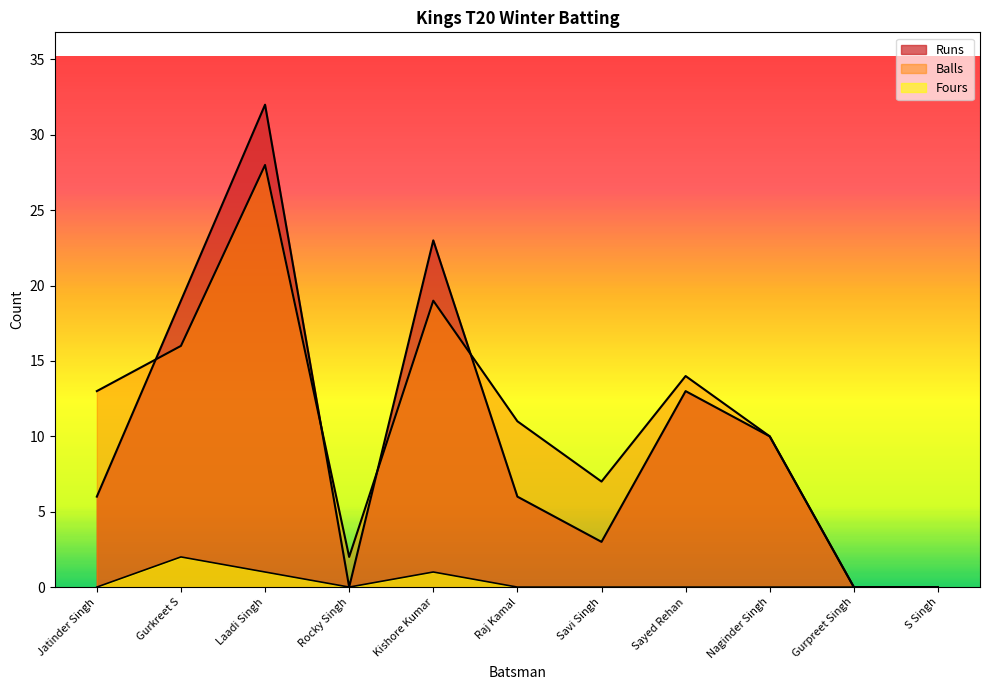

Does the chart have visible grid lines?

No